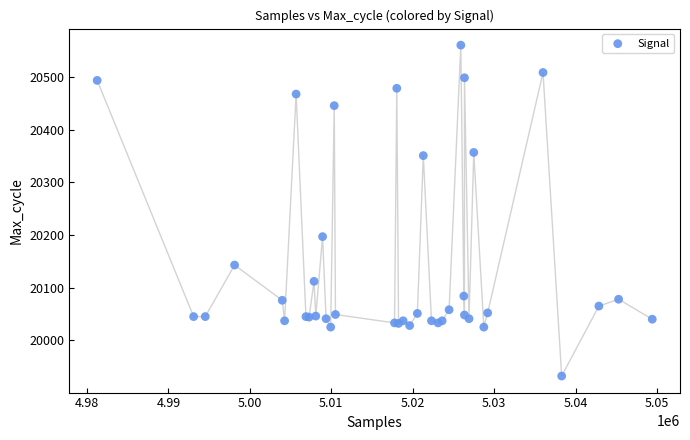

What Y value in the scatter plot is closest to 20246?

20197